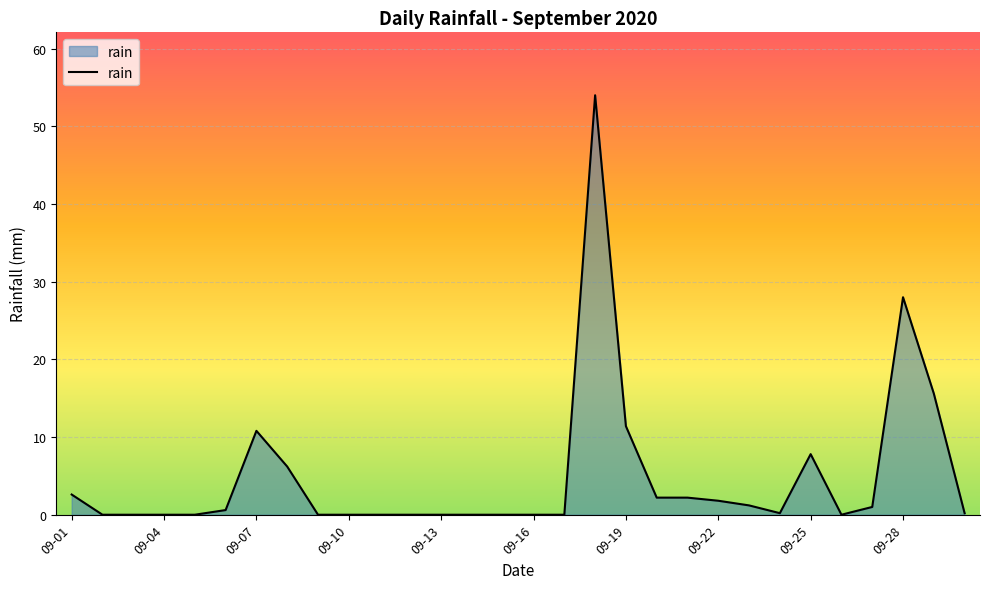

What is the greatest value displayed?

54.0